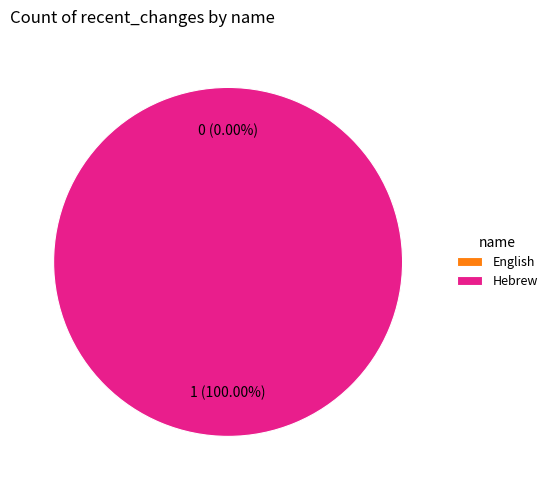

What percentage do Hebrew and English together represent?

100.0%